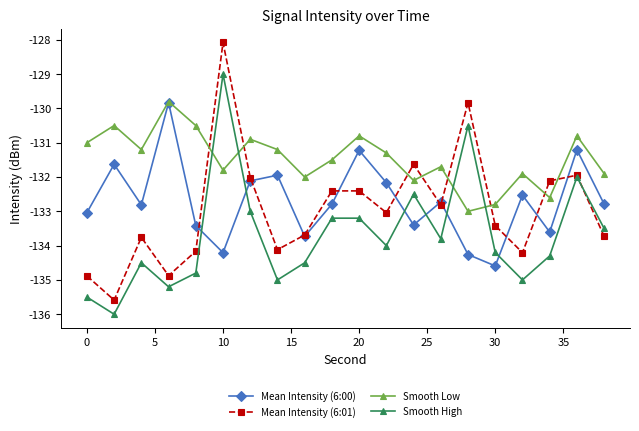

Which series ends up on top after the final intersection of Smooth High and Smooth Low?

Smooth Low